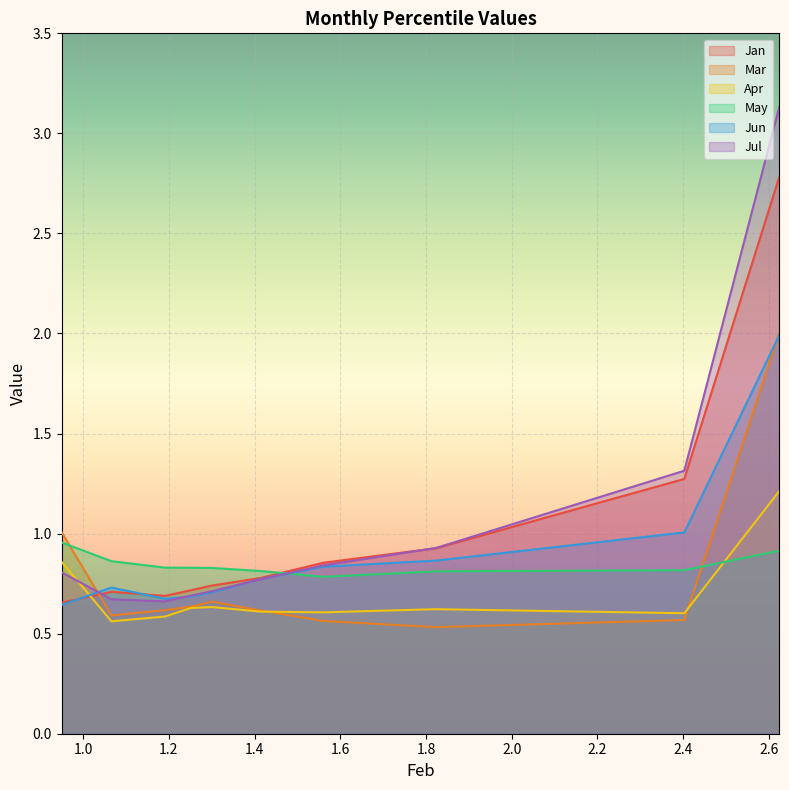

What is the sum of the May values at 1.190742753653621 and 2.624206930035784?

1.7